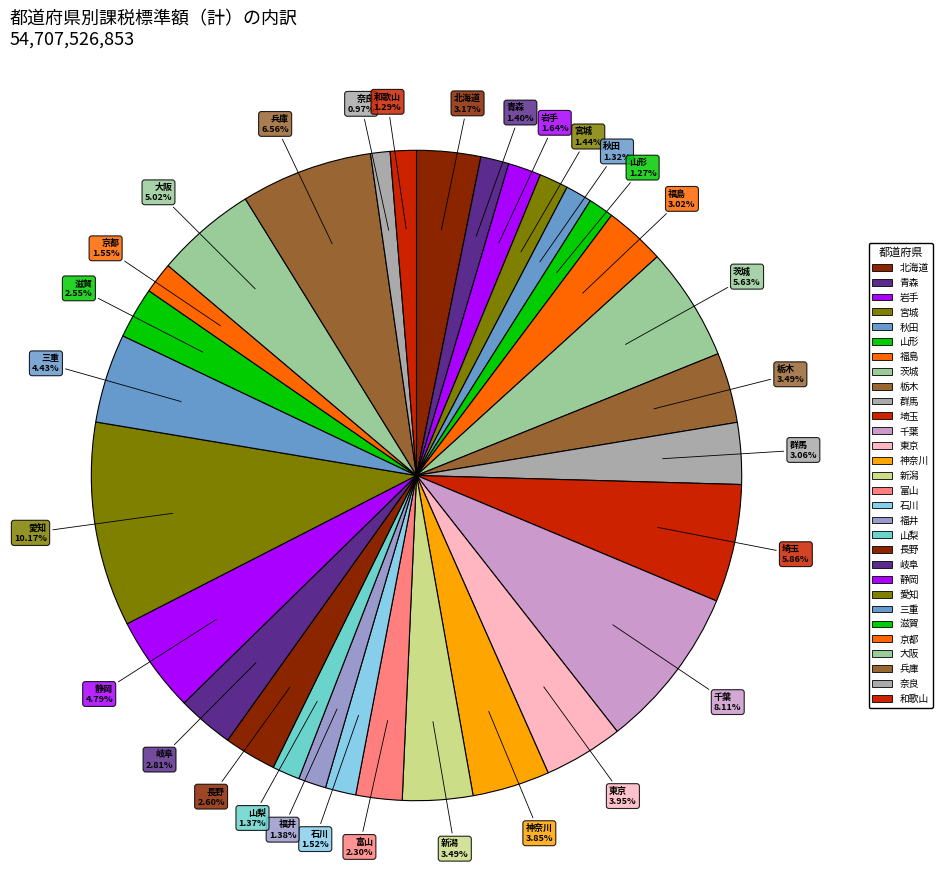

Count the number of slices in the pie.

30